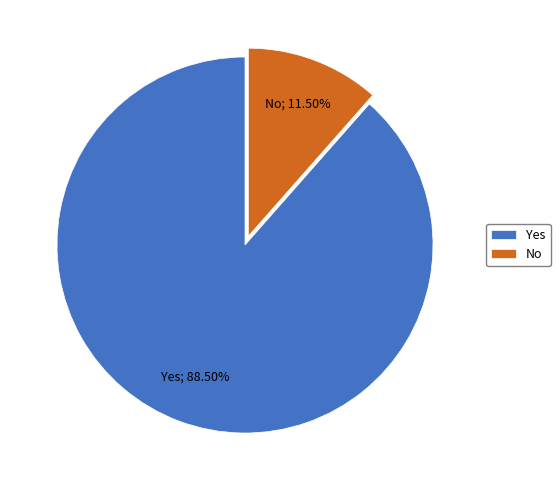

Which category has the biggest portion of the pie?

Yes